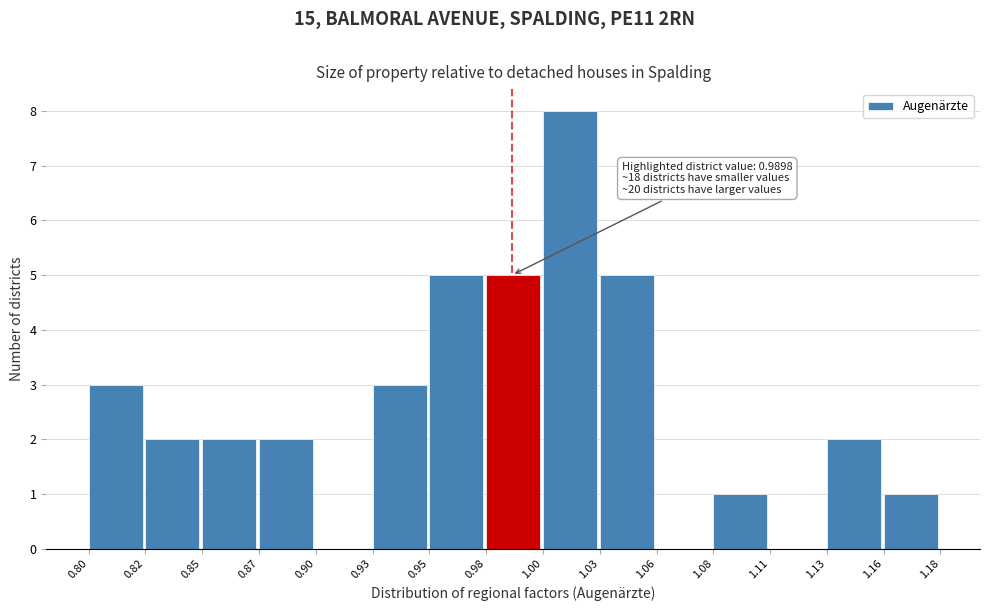

Reading left to right, transcribe all the data shown in this chart.

0.80=3	0.82=2	0.85=2	0.87=2	0.90=0	0.93=3	0.95=5	0.98=5	1.00=8	1.03=5	1.06=0	1.08=1	1.11=0	1.13=2	1.16=1